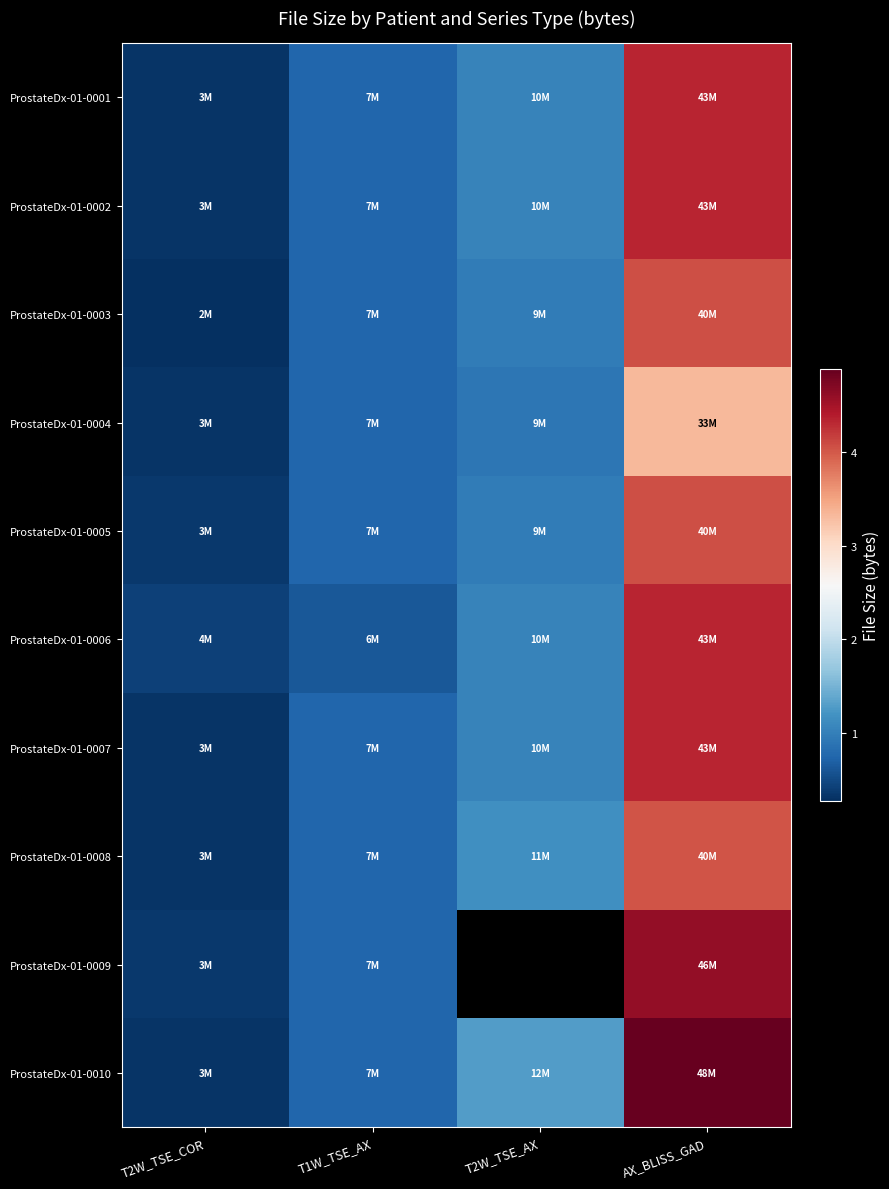

How many values in the ProstateDx-01-0007 series exceed 10354034?

1